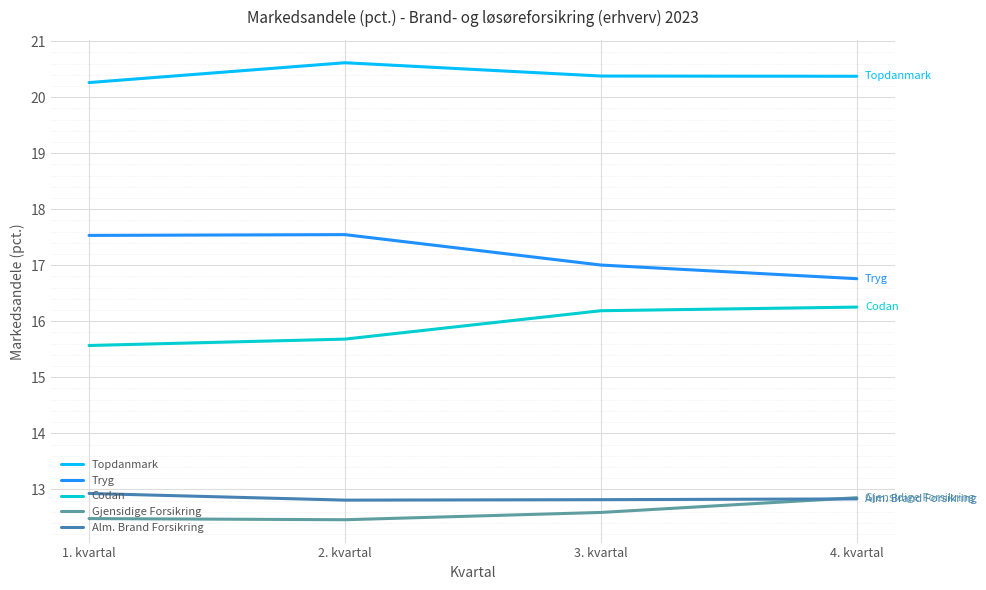

Rank the series at 1. kvartal from highest to lowest value.

Topdanmark, Tryg, Codan, Alm. Brand Forsikring, Gjensidige Forsikring